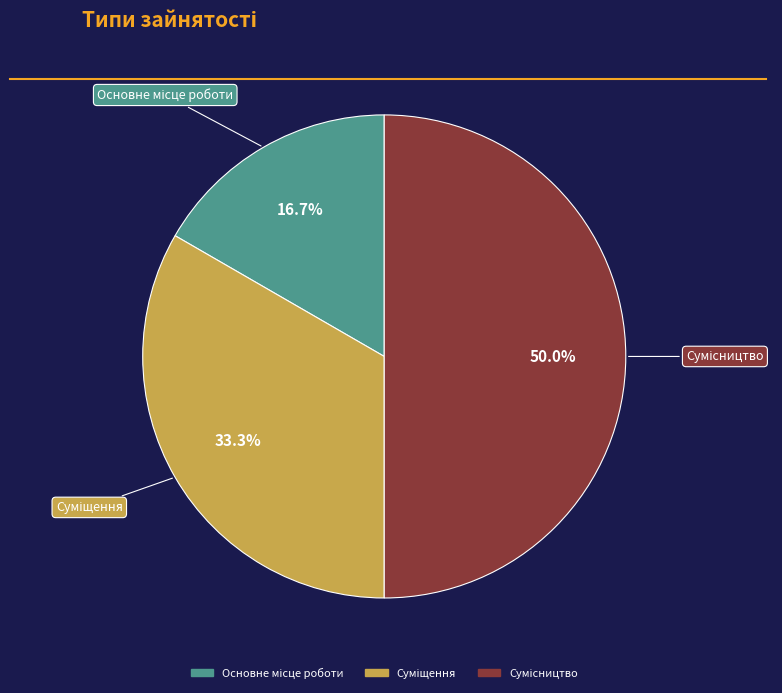

Is Основне місце роботи the majority of the pie?

No